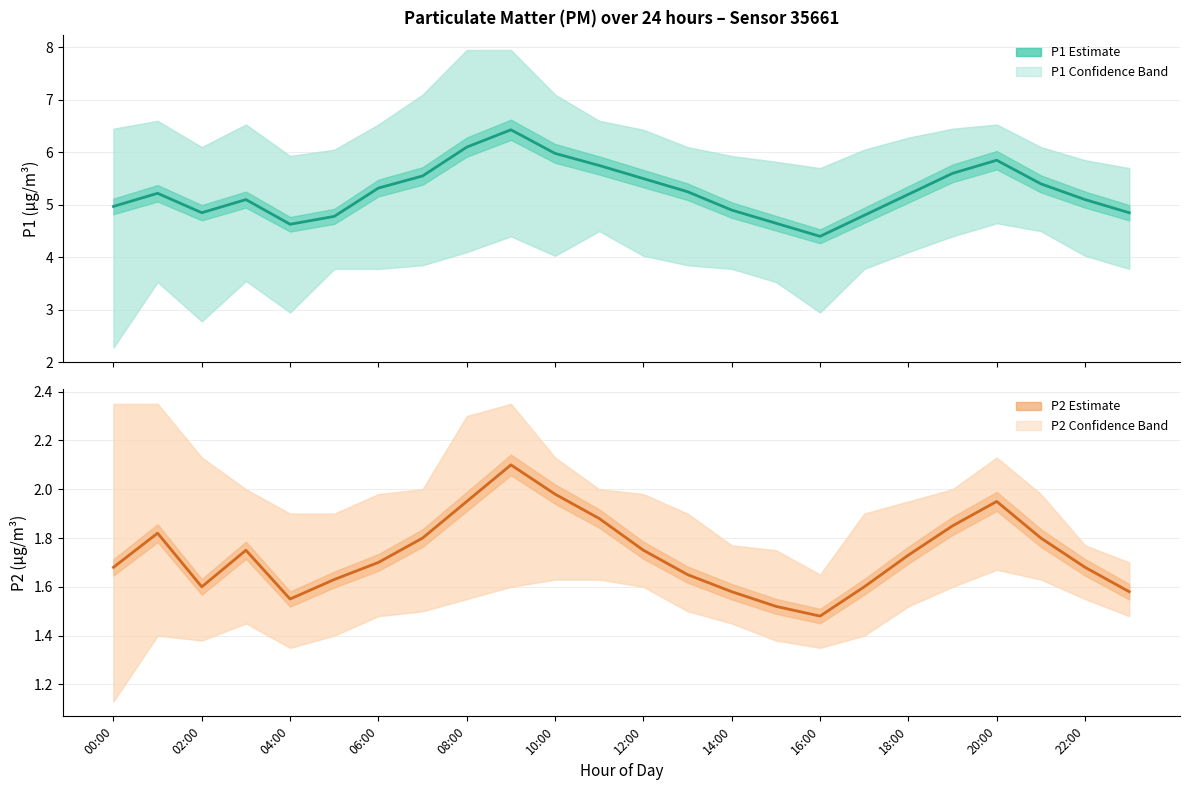

Is the value of P2 Estimate at 16 greater than the value of P1 Estimate at 06:00?

No